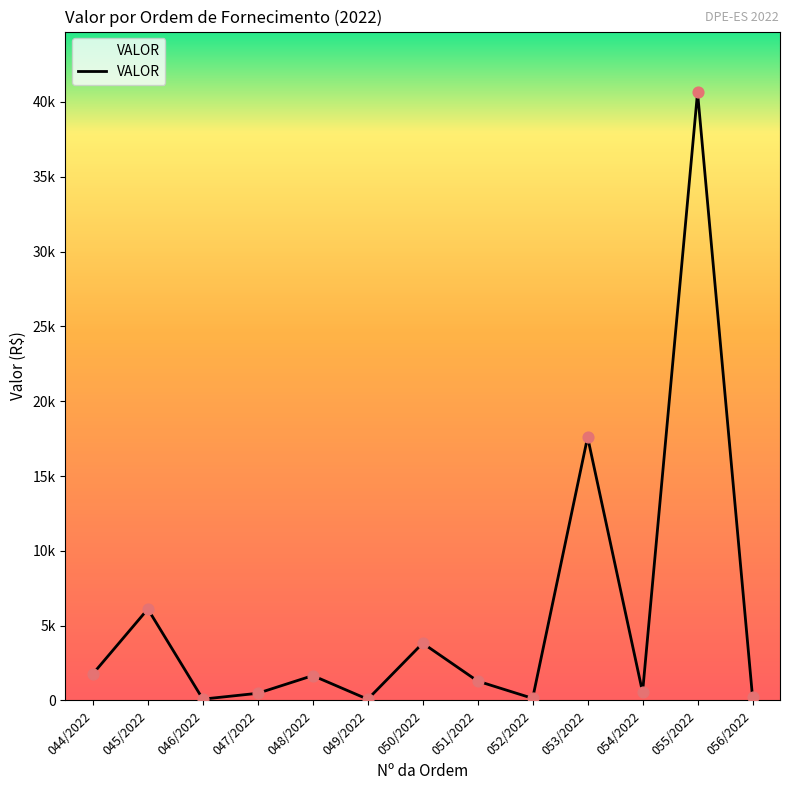

Does the chart have visible grid lines?

No